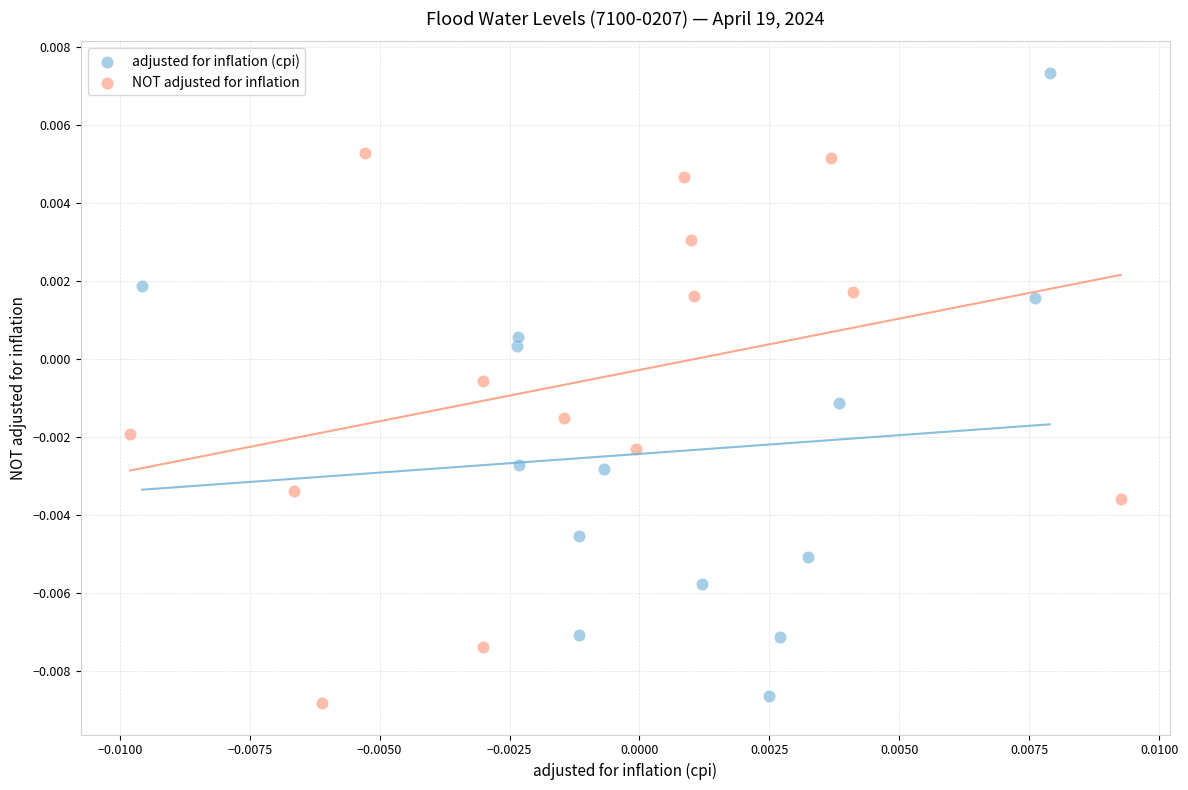

Which series contains the highest Y value?

adjusted for inflation (cpi)